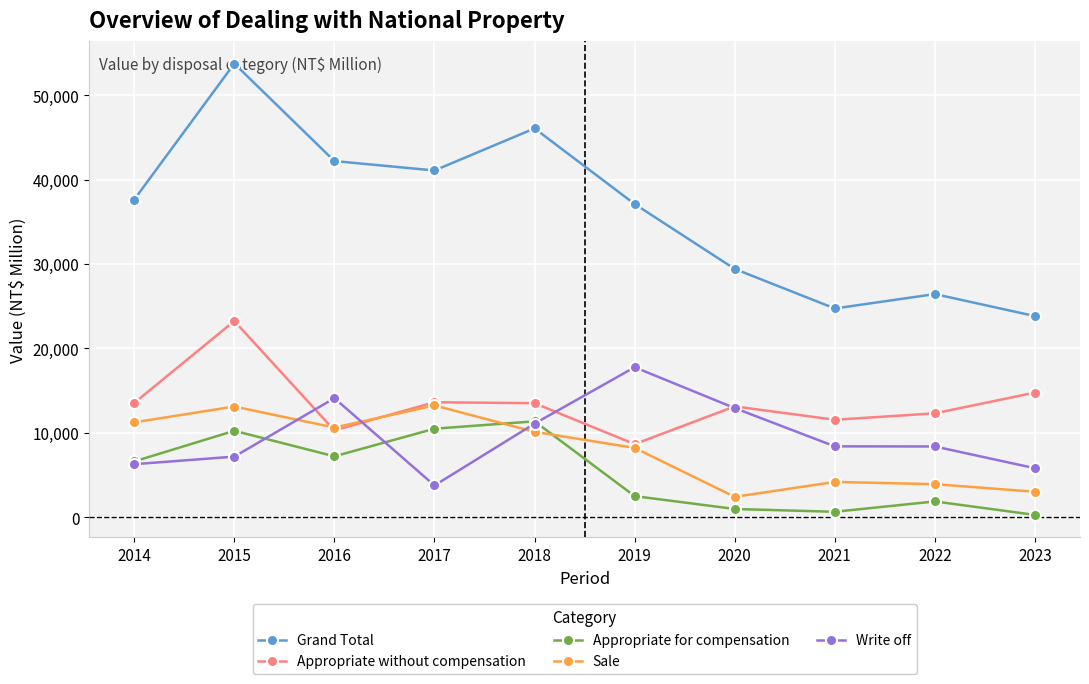

In Appropriate for compensation, how many points are lower than both neighbors (excluding endpoints)?

2